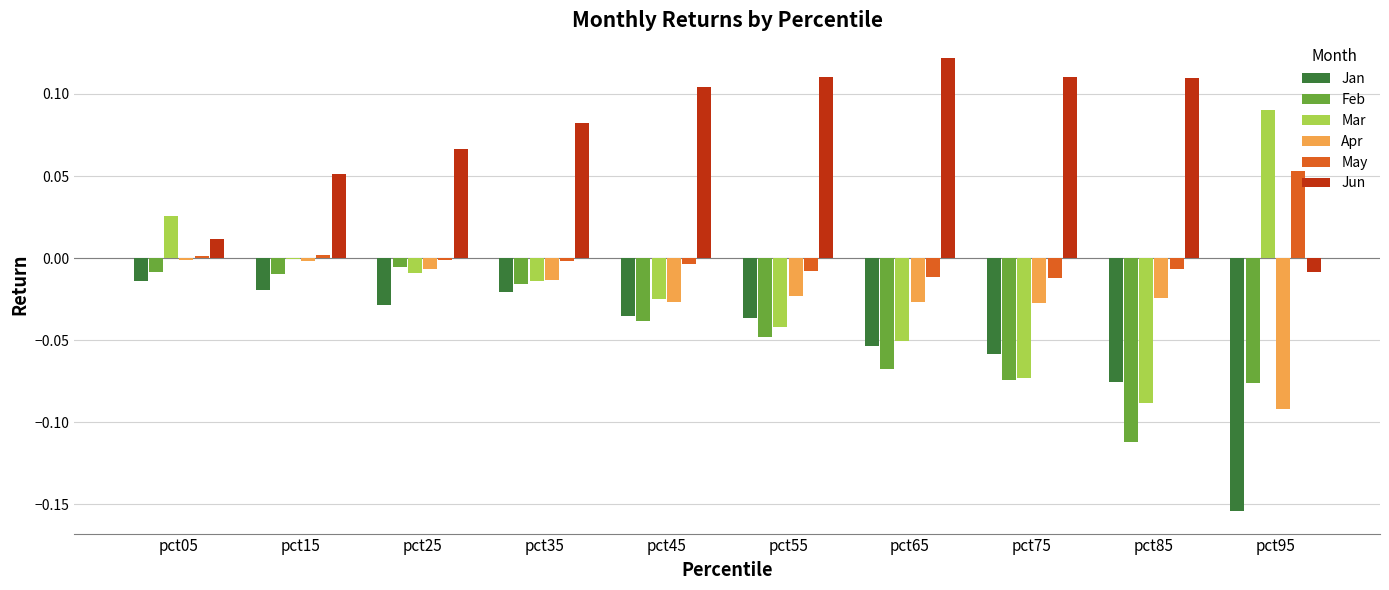

Which series changed the most between pct35 and pct95?

Jan